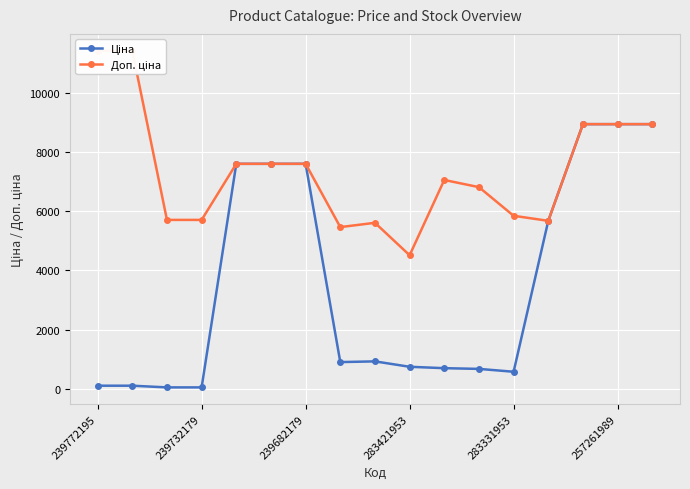

The Ціна series shows 114.1 at 239772195. True or false?

True